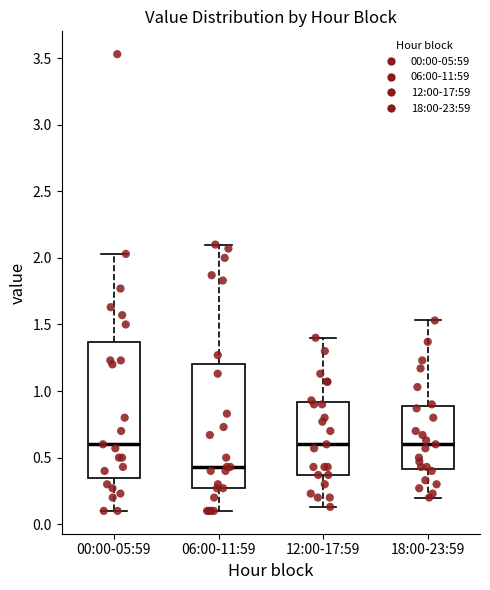

Which box is the tallest, from its lower edge to its upper edge?

00:00-05:59